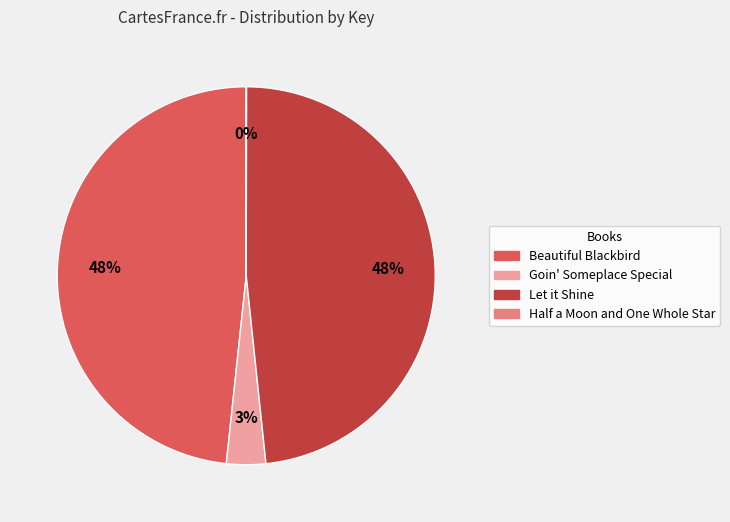

Does Beautiful Blackbird represent more than half of the total?

No